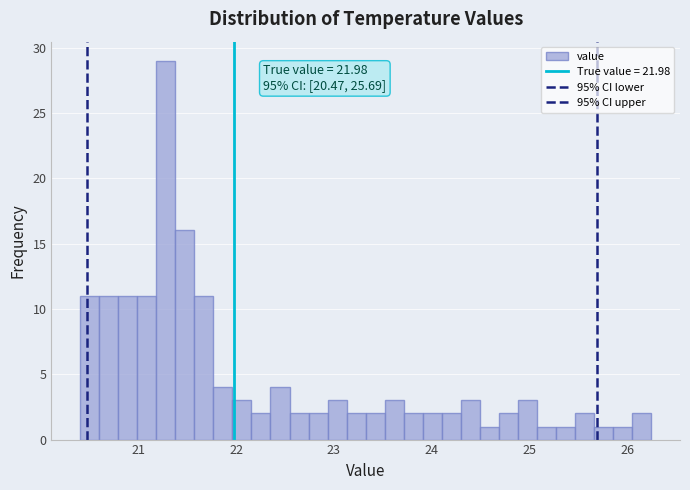

Read against the x-axis, roughly where is the centre of the tallest bar?

21.3